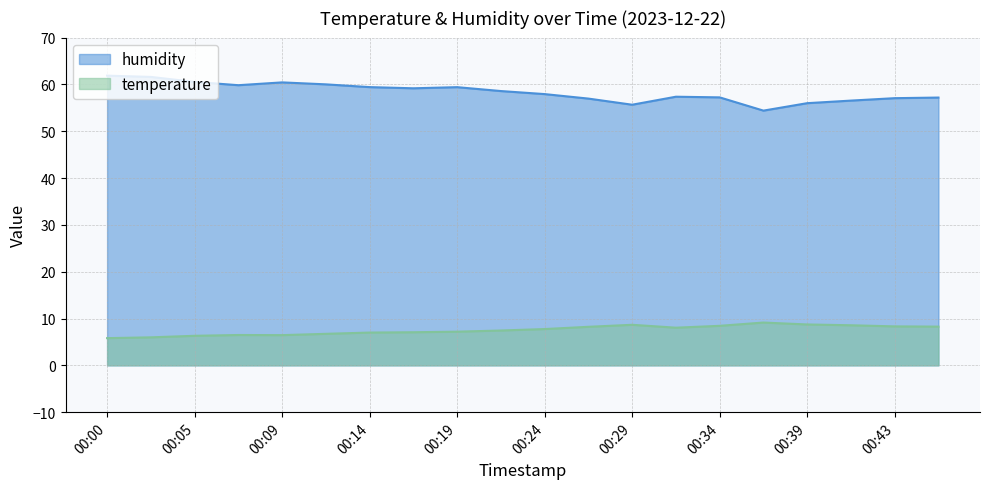

What is the sum of the temperature values at 00:43 and 00:31?

16.4